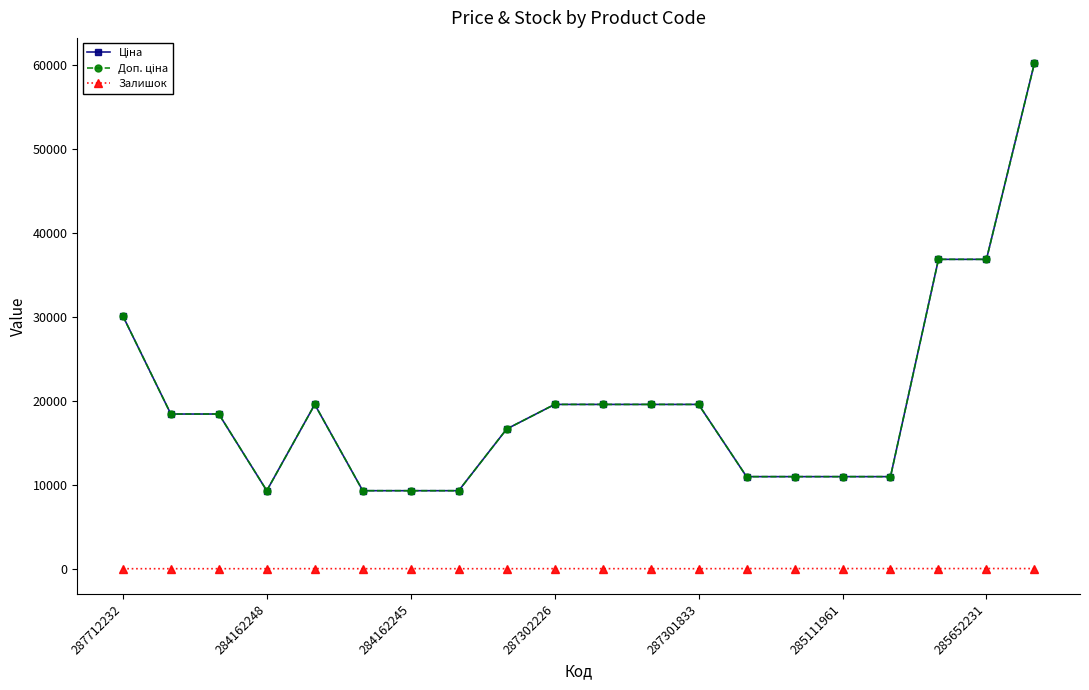

Is this an area chart (filled region under the line)?

No